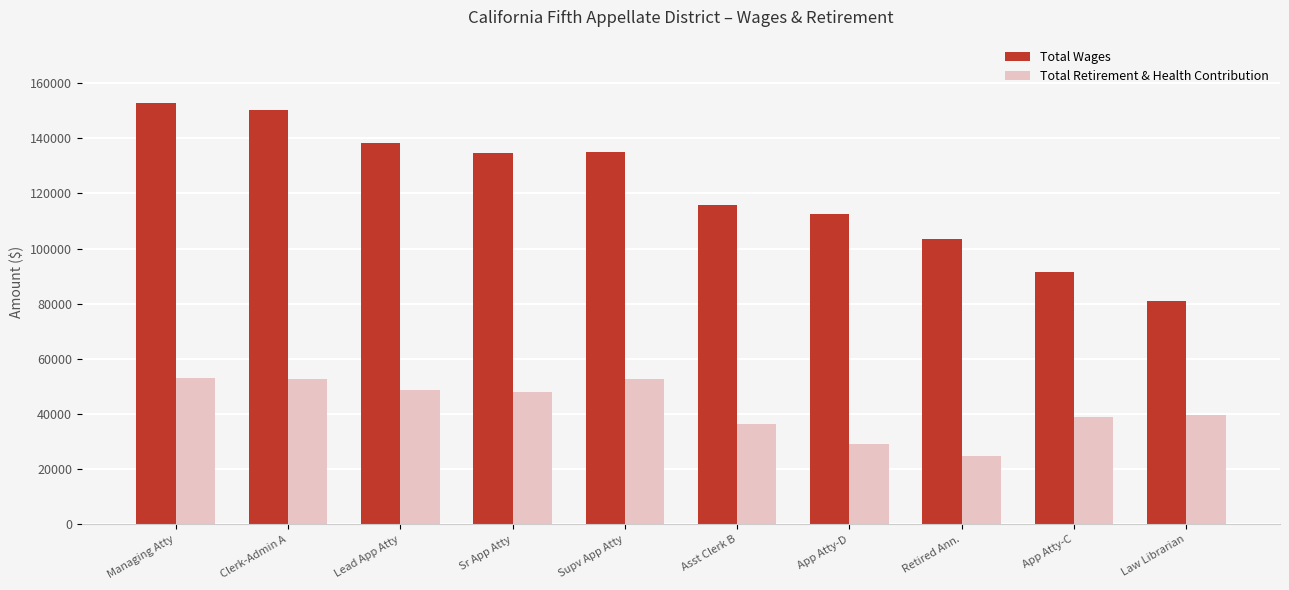

Count the number of data series in this chart.

2